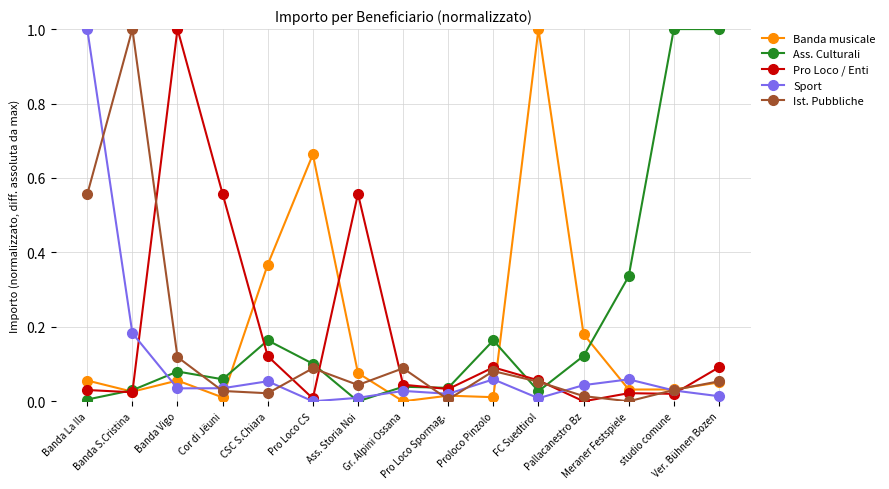

How many times do Ass. Culturali and Sport cross each other?

3